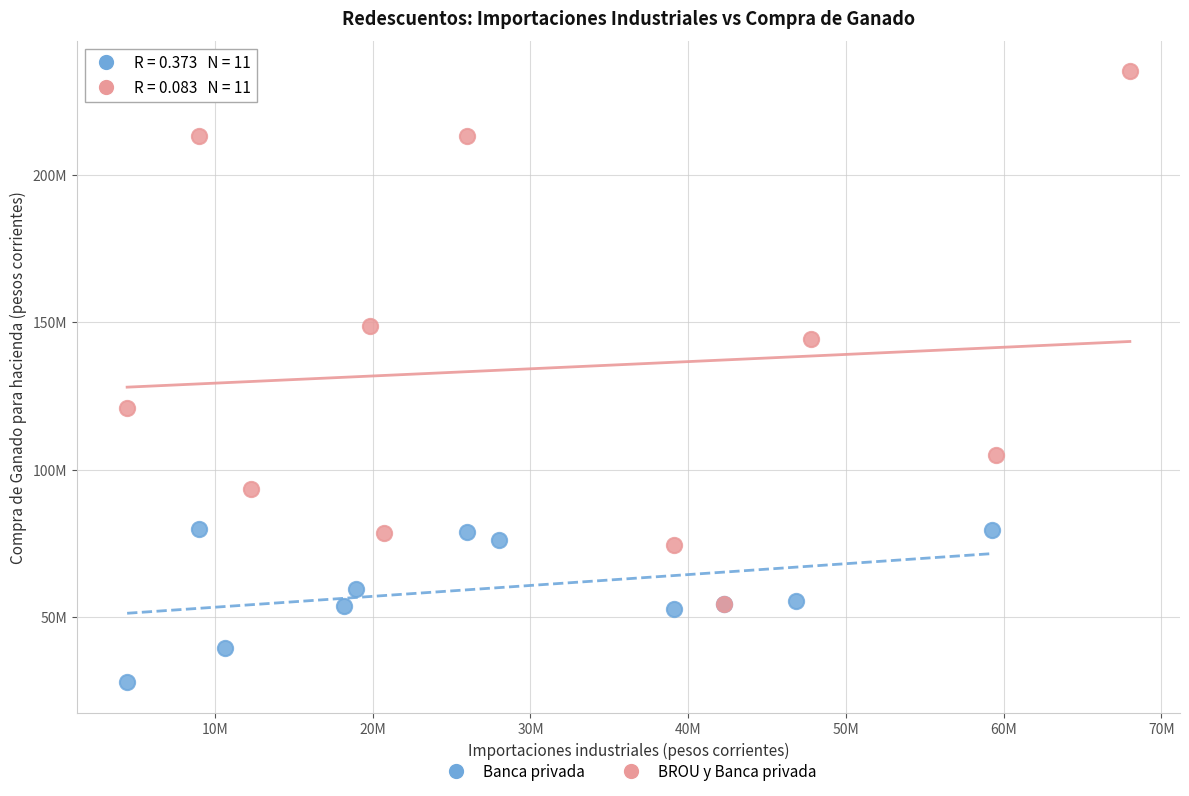

What are all the series names shown in the legend?

Banca privada, BROU y Banca privada